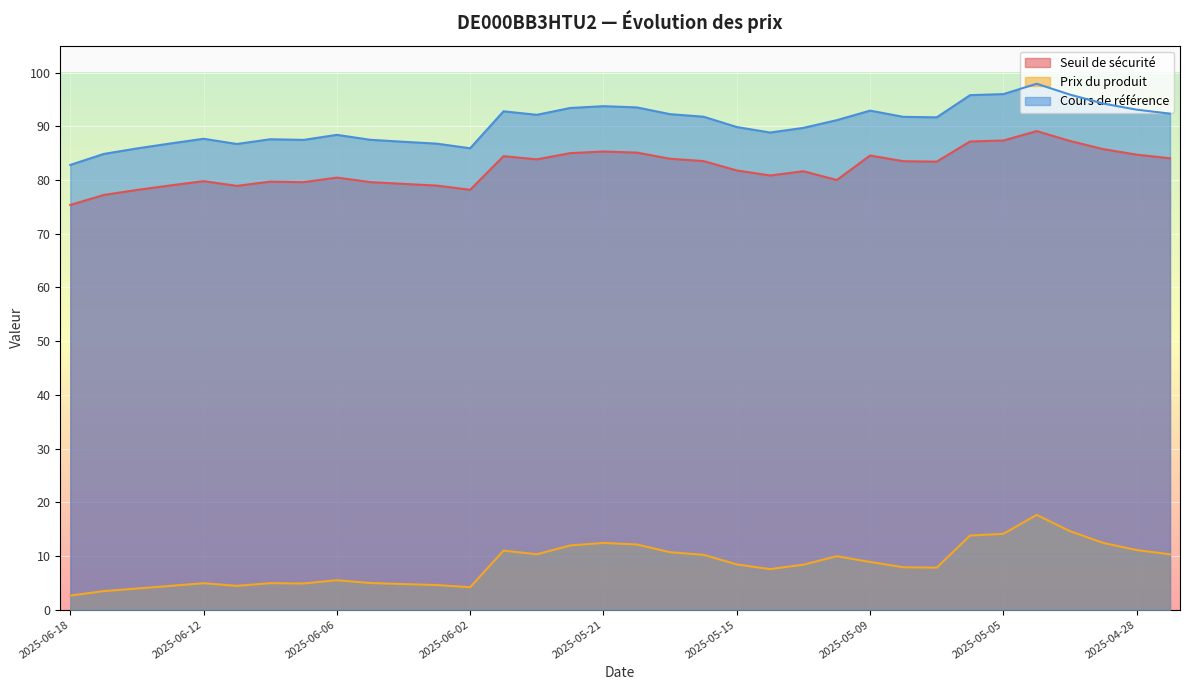

How many lines are shown in the chart?

3